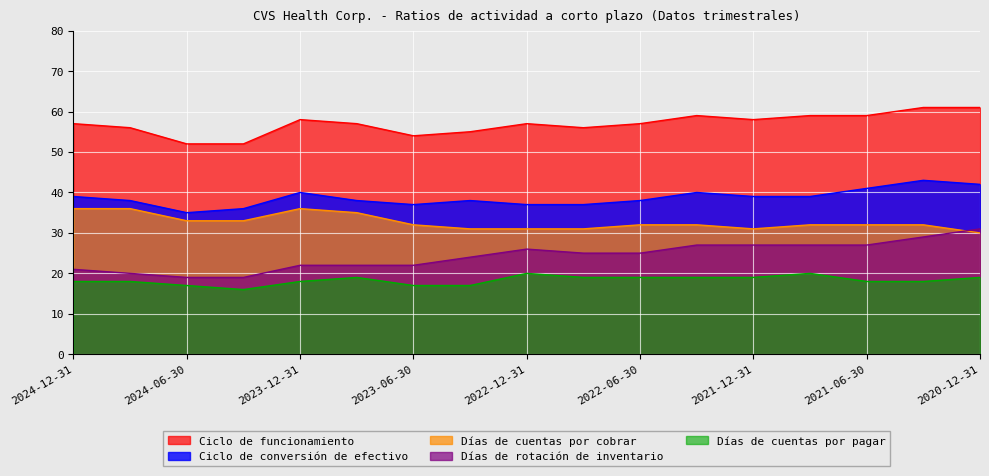

How many lines are shown in the chart?

5